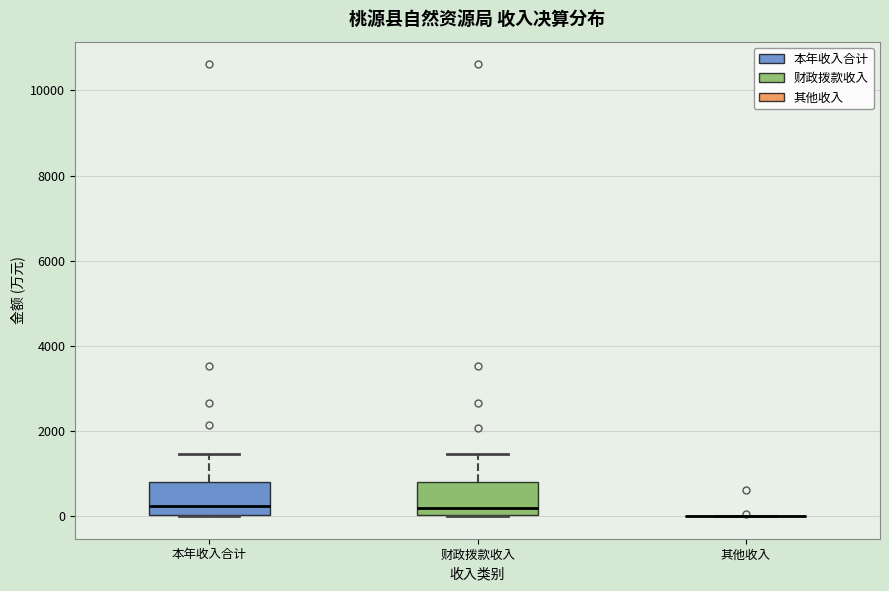

Reading left to right, read every box against the y-axis: the position of its median line, the range the box covers, and the ends of its whiskers. The values are not printed on the chart, so give them approximately, as read against the axis.

本年收入合计: median 200, box 0 to 800, whiskers 0 to 1400
财政拨款收入: median 200, box 0 to 800, whiskers 0 to 1400
其他收入: box collapsed to a line at 0, whiskers 0 to 0